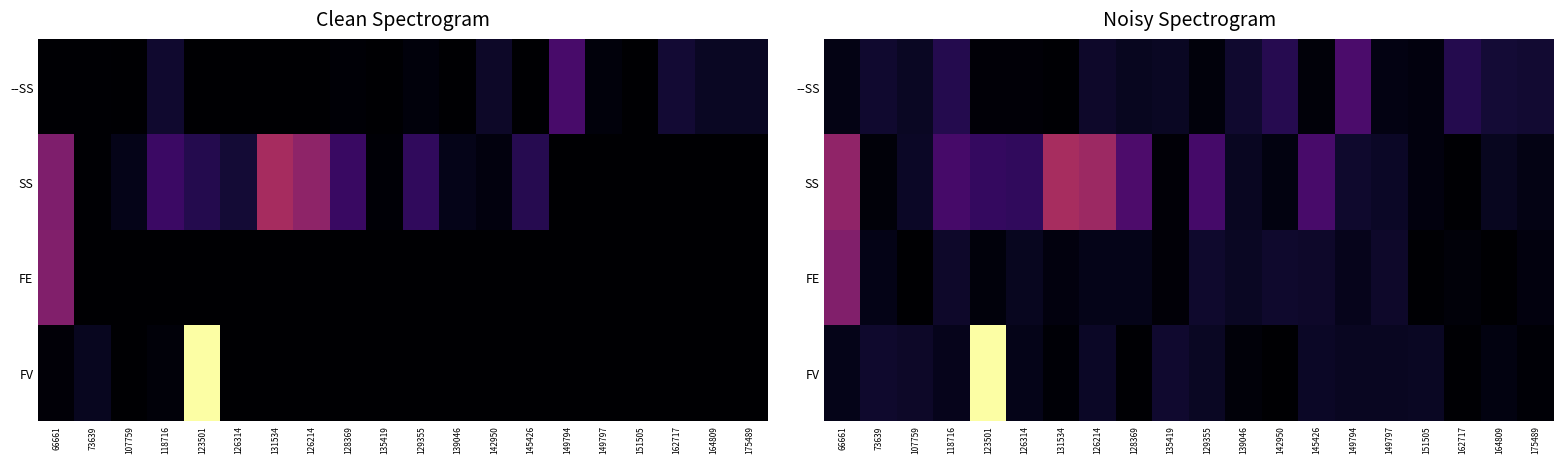

Between 131534 and 151505, which series saw the biggest shift?

SS